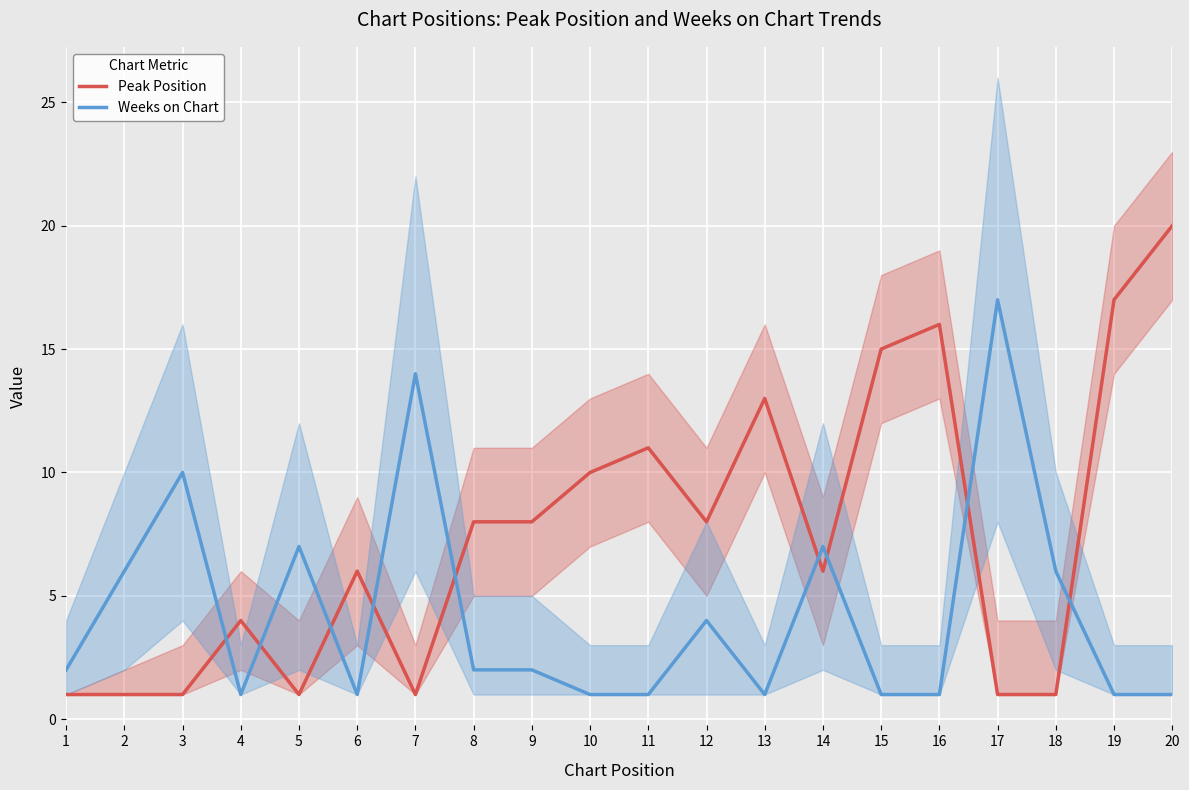

At which label is Weeks on Chart closest to 9?

3